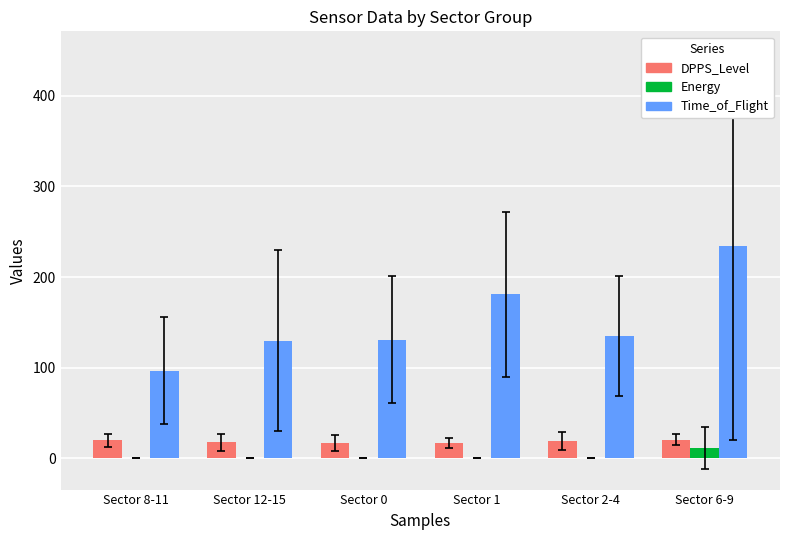

How many series are shown in this chart?

3